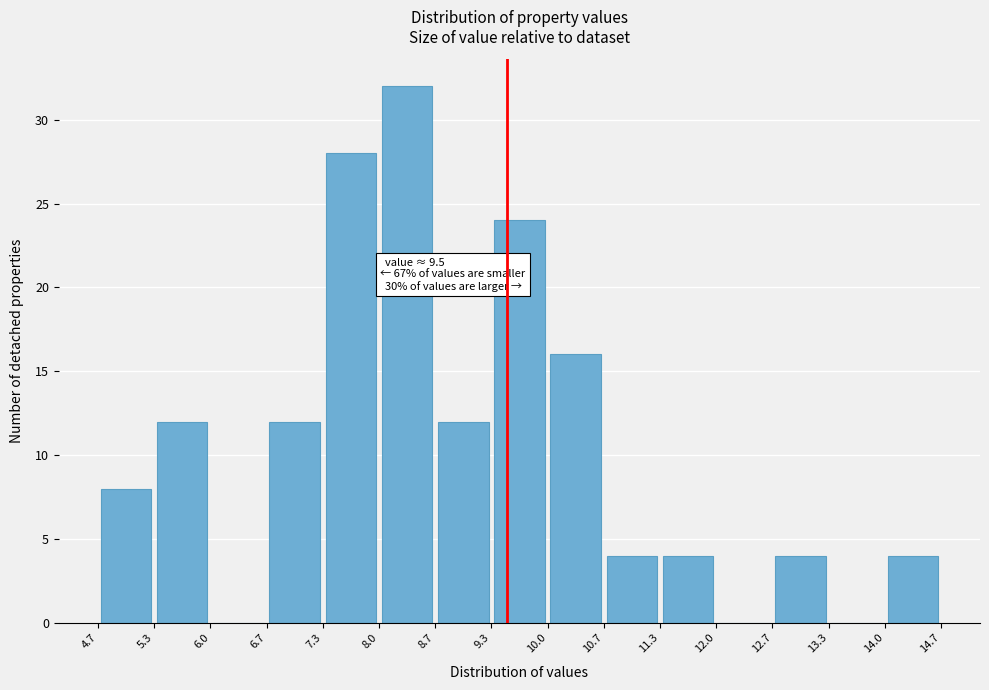

Which range on the x-axis has the tallest bar?

8.0 to 8.7